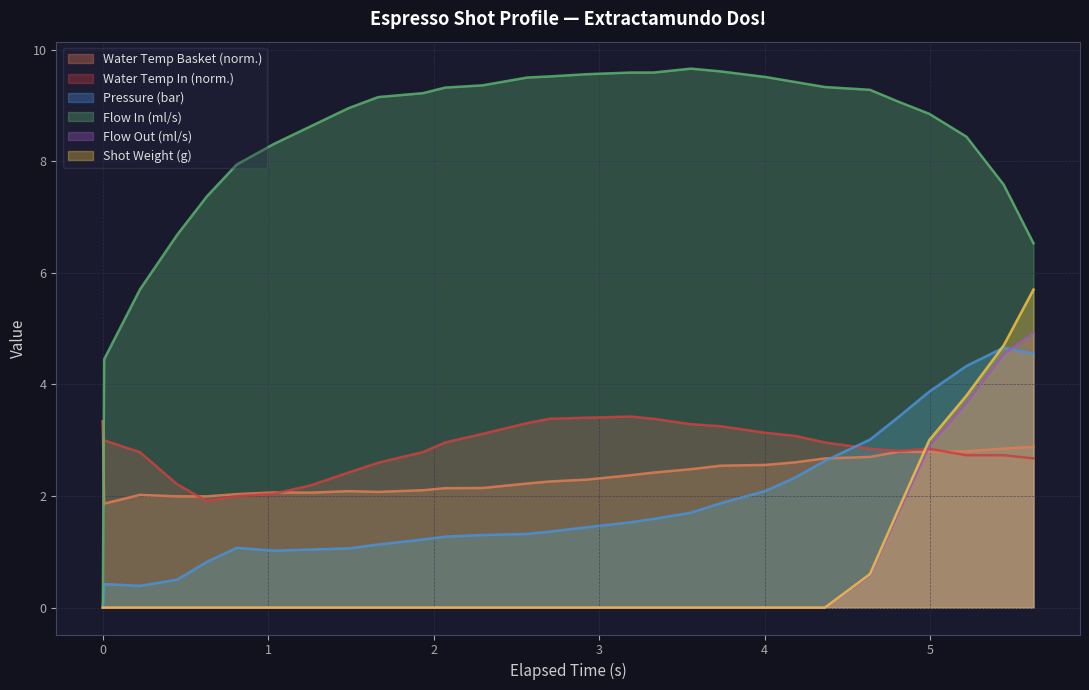

How many times do Pressure (bar) and Water Temp In (norm.) cross each other?

1